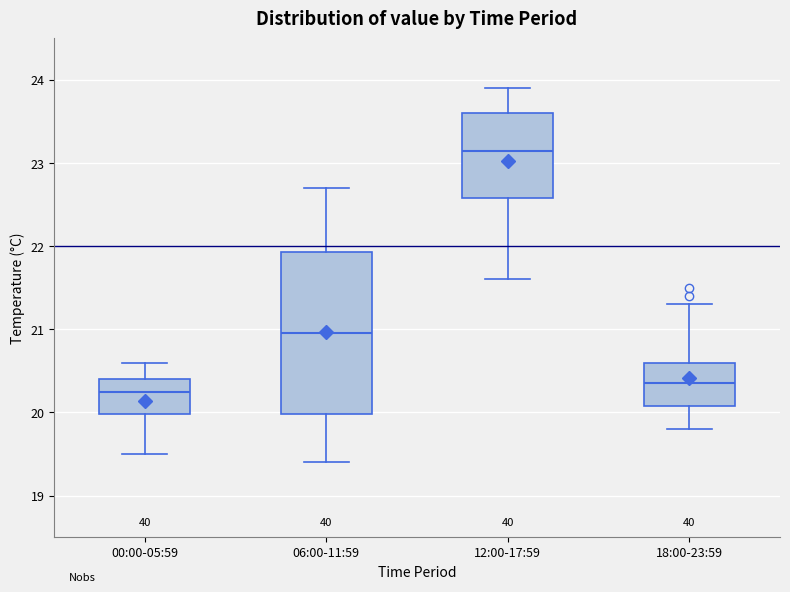

Which box is the tallest, from its lower edge to its upper edge?

06:00-11:59